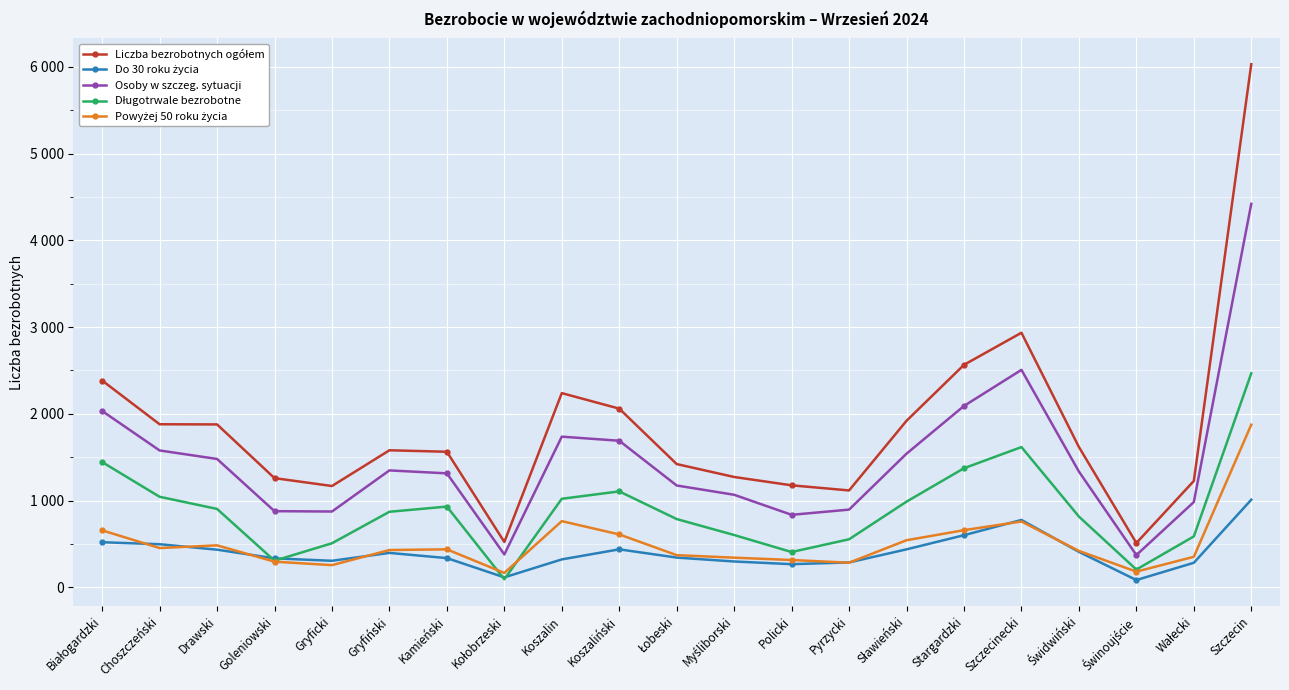

What position from the left is Gryfiński?

6